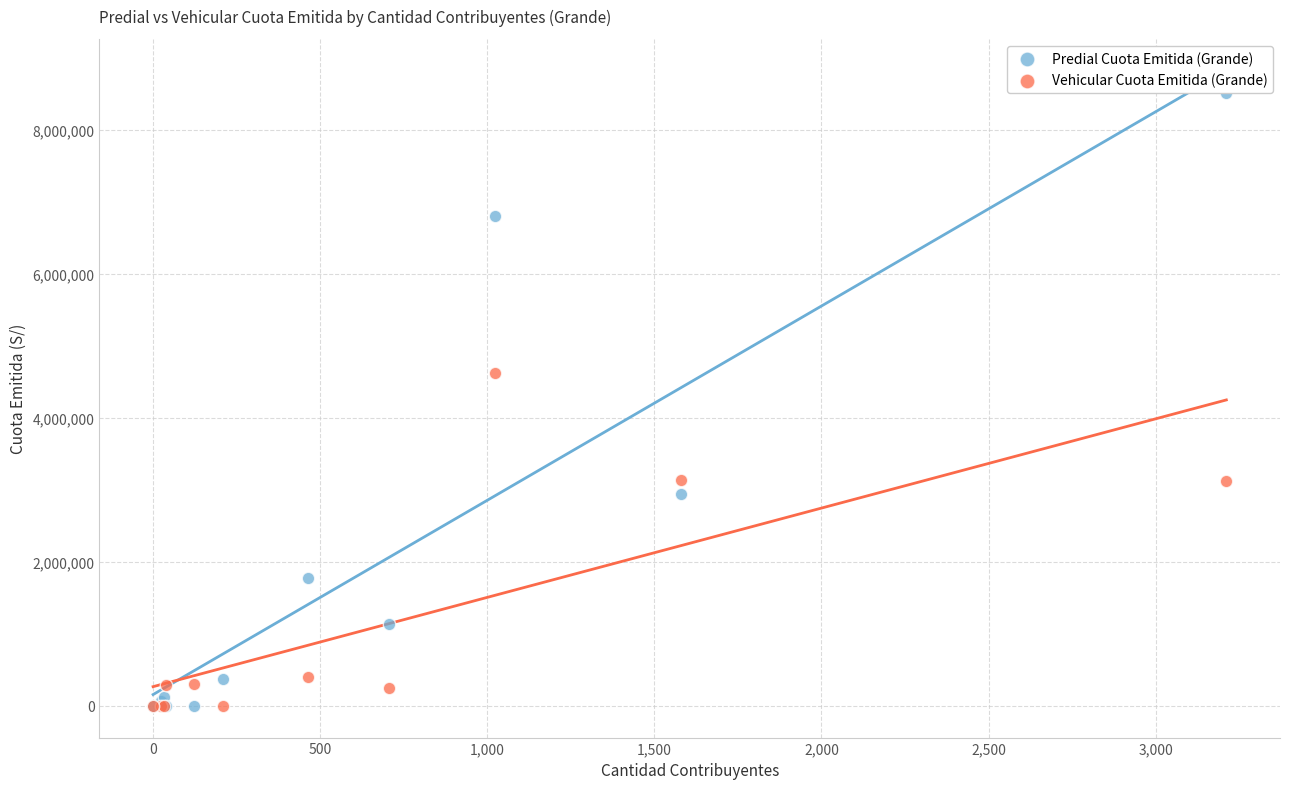

In the Predial Cuota Emitida (Grande) series, what Y value is closest to 4251993?

2937464.2